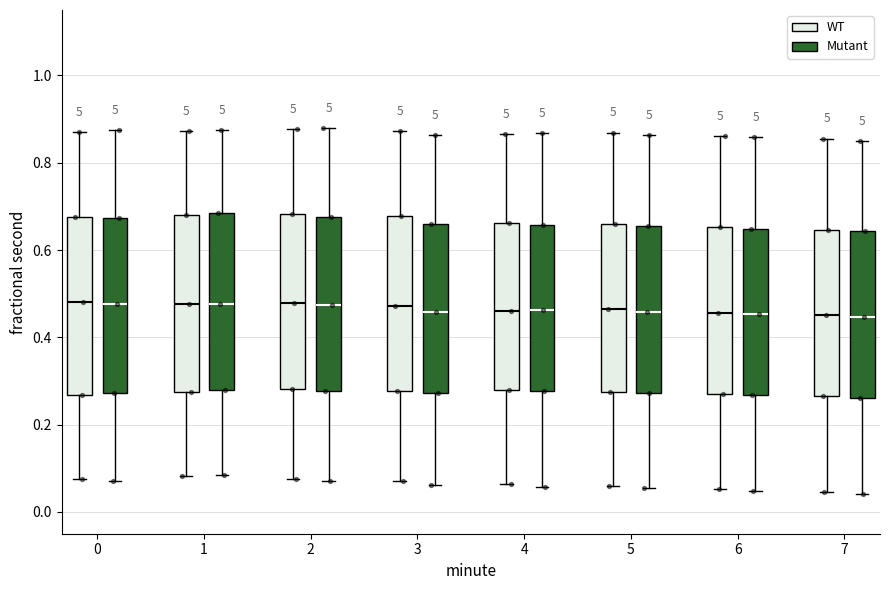

Where does the median line of the box for 7 (WT) sit on the y-axis? The values are not printed on the chart, so give them approximately, as read against the axis.

0.46